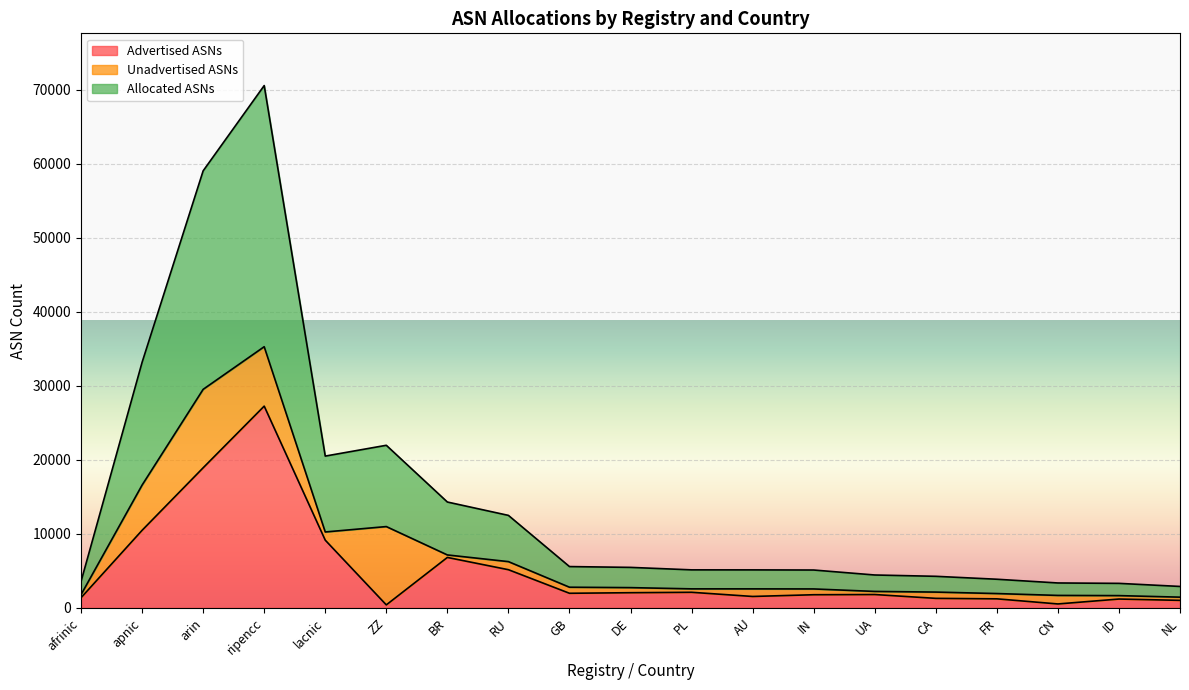

At which category does the chart reach its minimum across all series?

ZZ